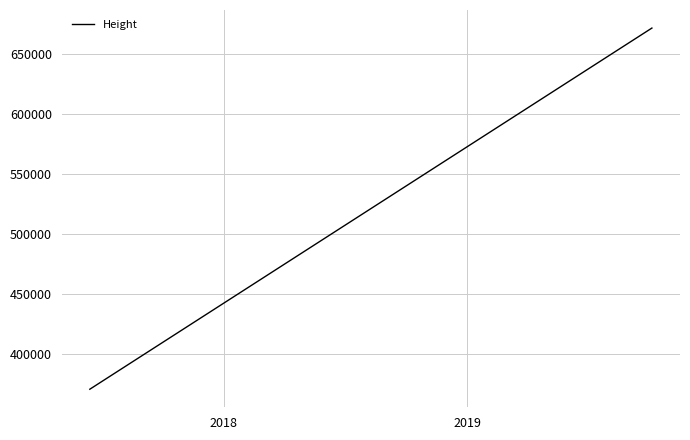

What is the difference between the maximum and minimum values?

300784